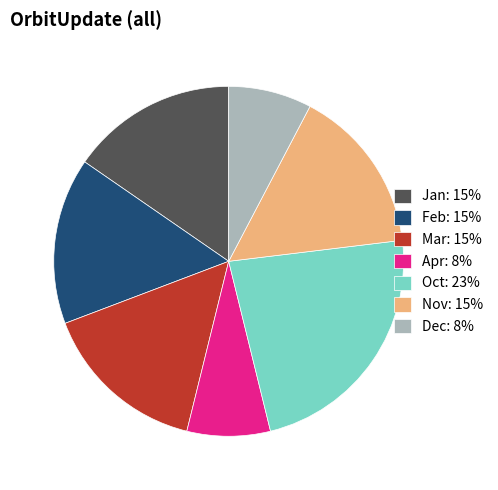

Is it true that Feb: 15% is 15% of the pie?

True